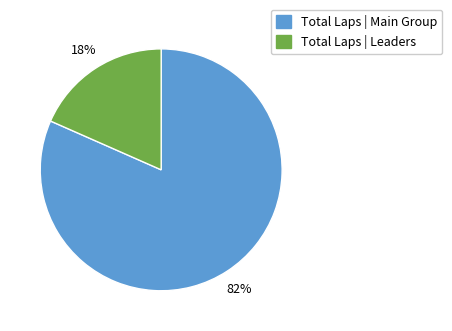

Does any single category account for the majority?

Yes